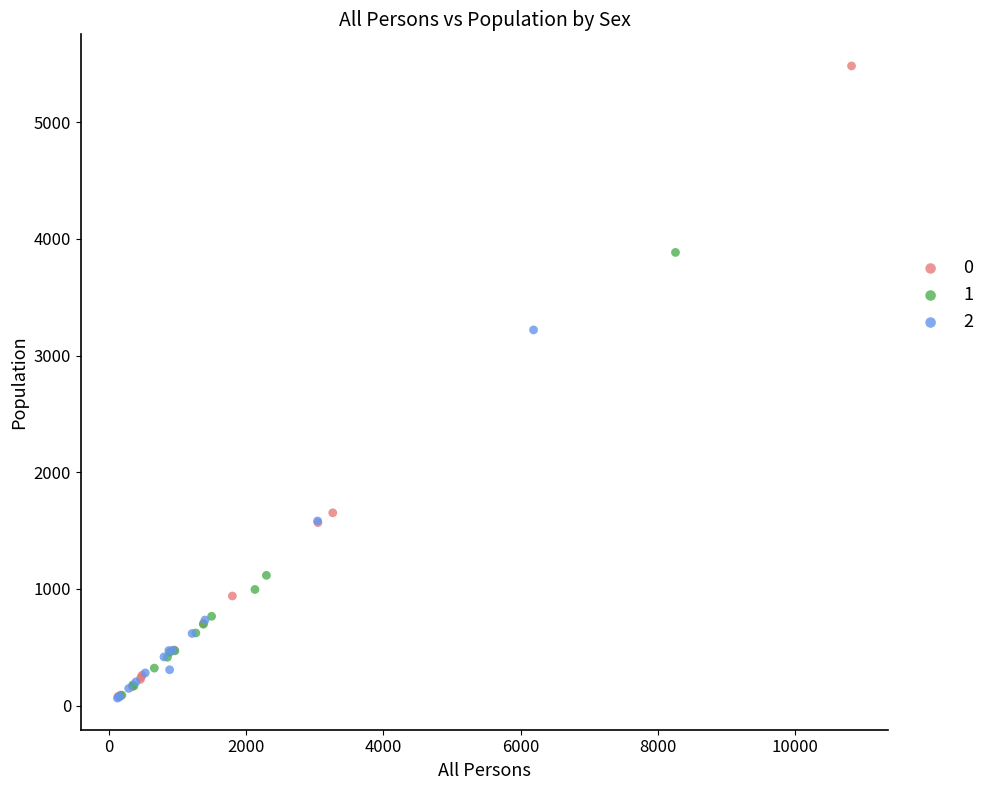

What are all the series names shown in the legend?

0, 1, 2